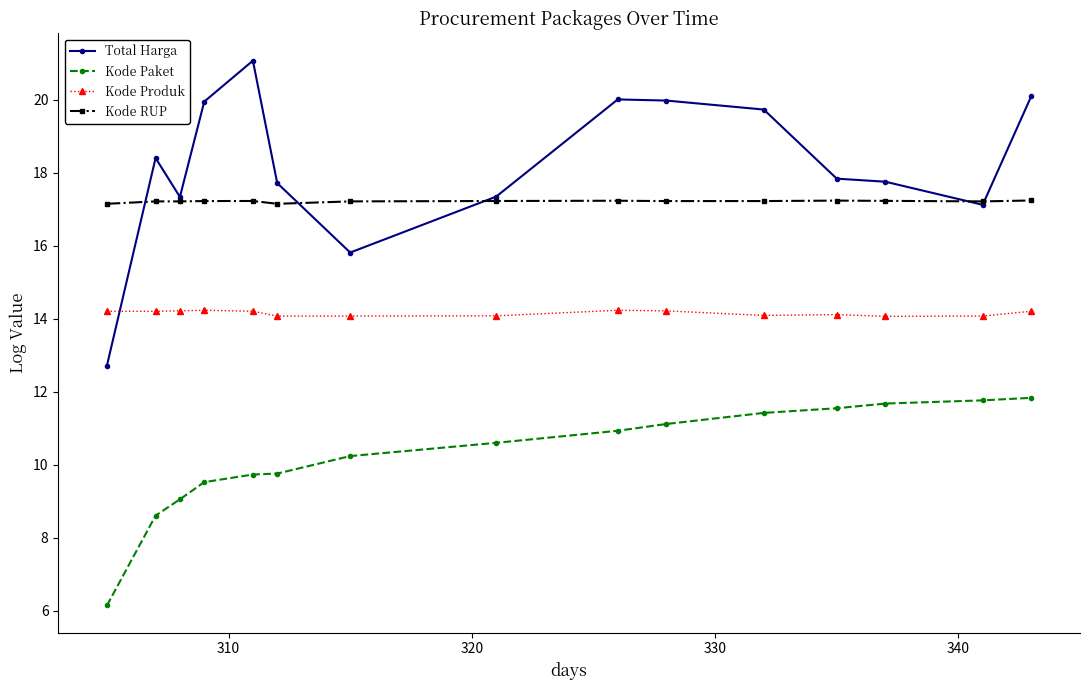

How many lines are shown in the chart?

4